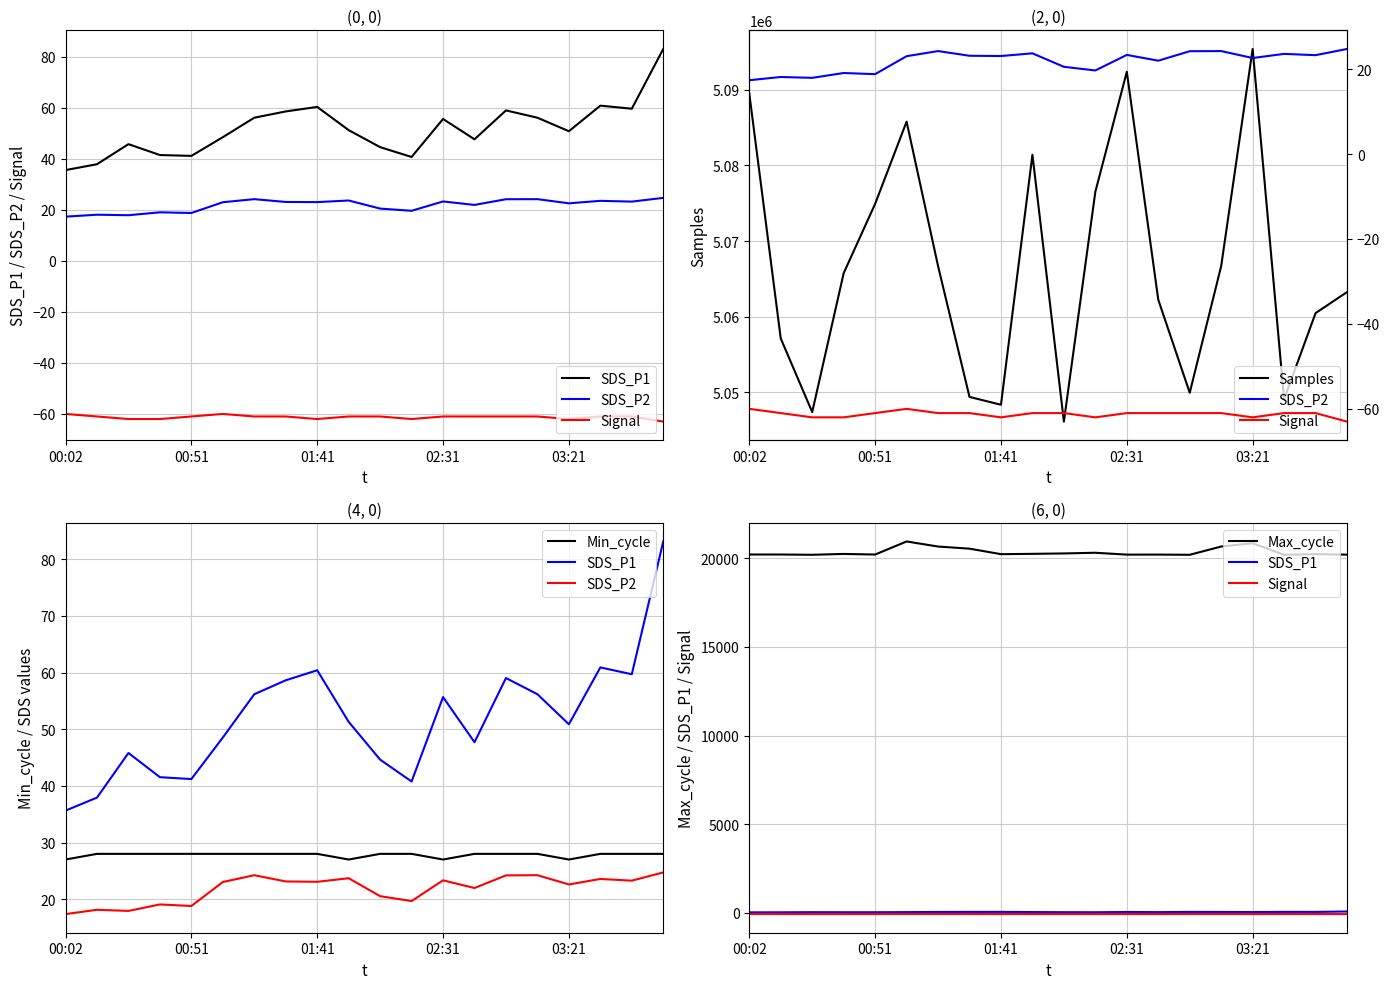

What is the highest value of the Samples series?

5095406